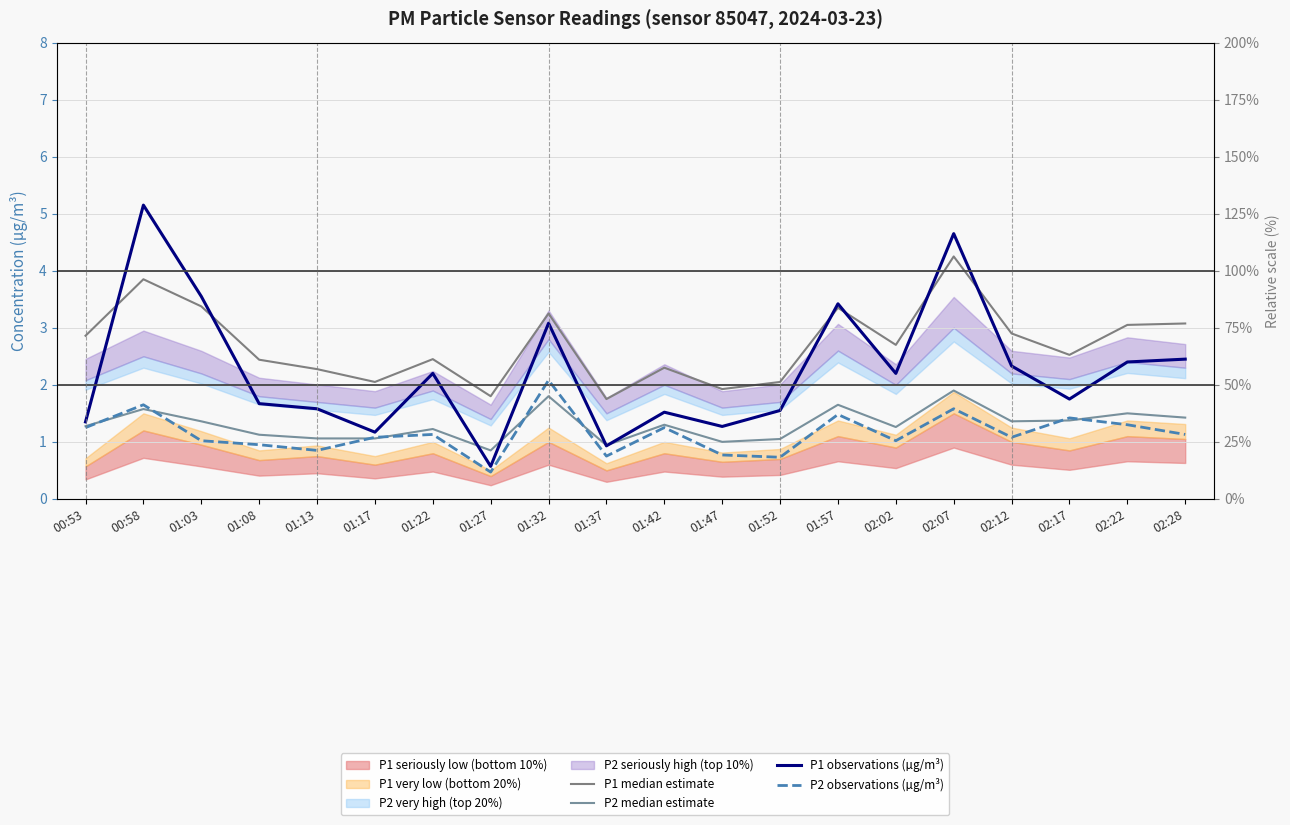

How many categories are shown in the chart?

20